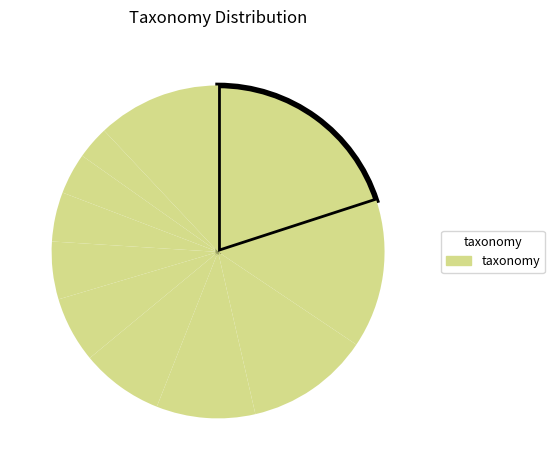

How many segments does this pie chart have?

11